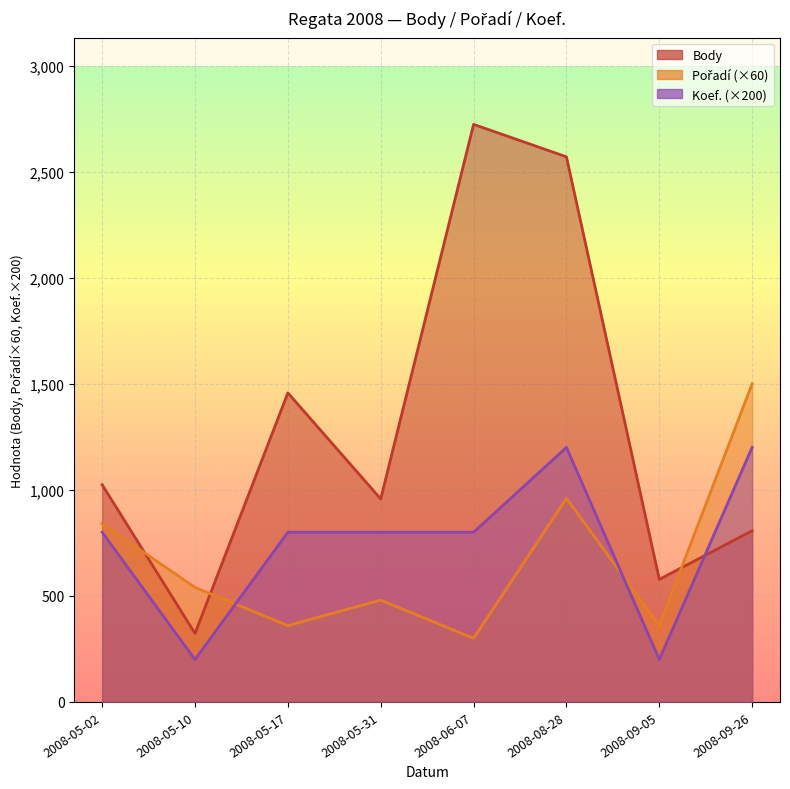

Reading left to right, list all the values displayed in this chart.

Body: 1024	323	1457	957	2723	2570	578	807
Pořadí: 840	540	360	480	300	960	360	1500
Koef.: 800	200	800	800	800	1200	200	1200